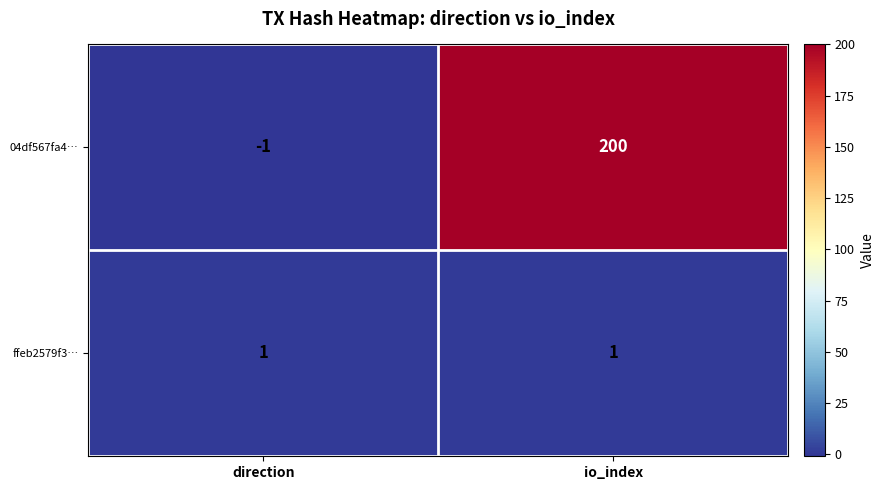

At direction, list the series in order from smallest to largest.

04df567fa4…, ffeb2579f3…